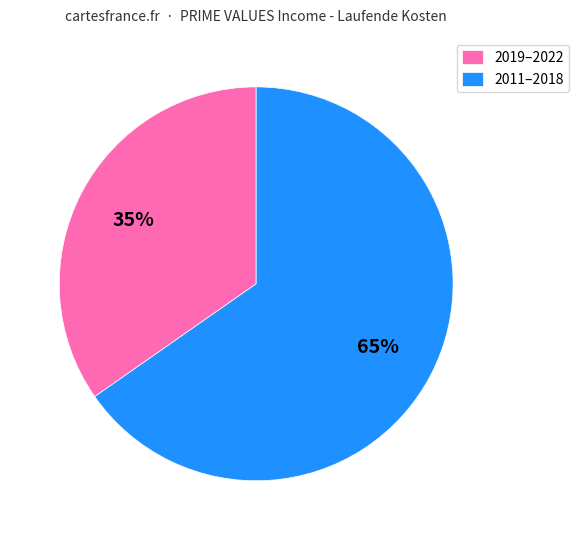

Which category has the smallest portion of the pie?

2019–2022